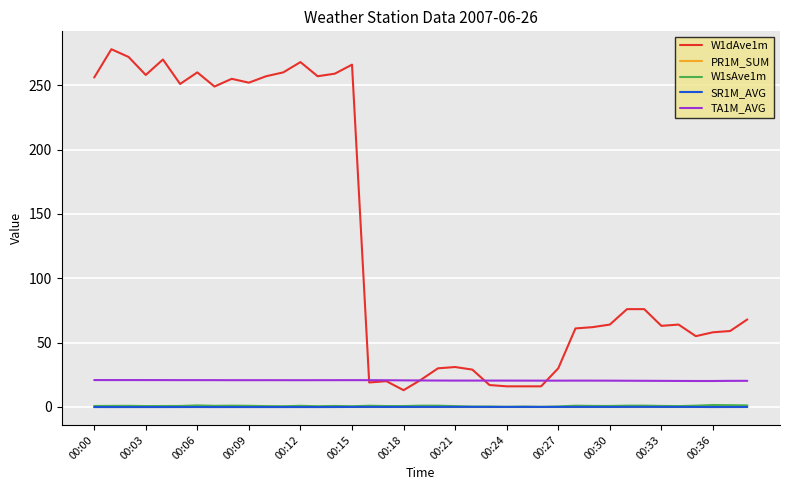

Does the chart display data point markers on the line(s)?

No